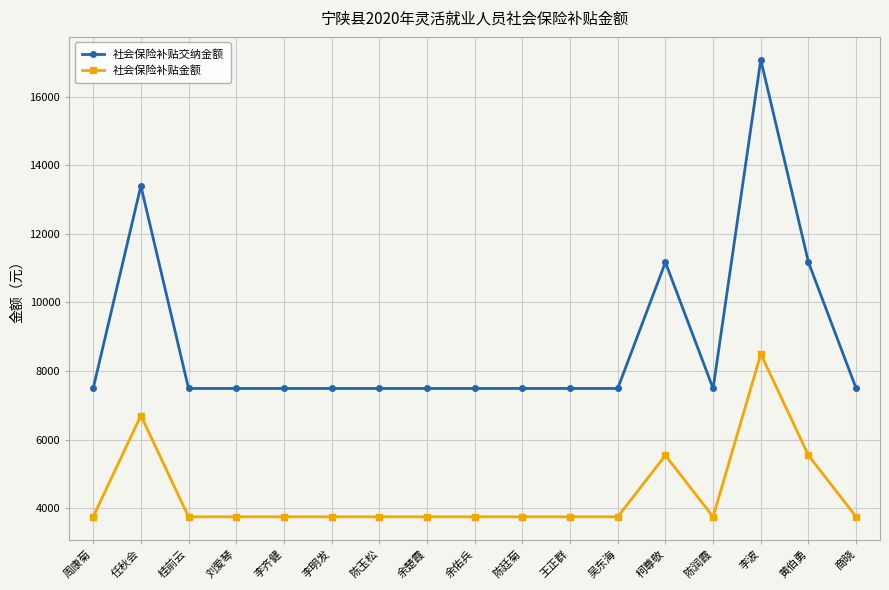

What is the greatest value displayed?

17080.8